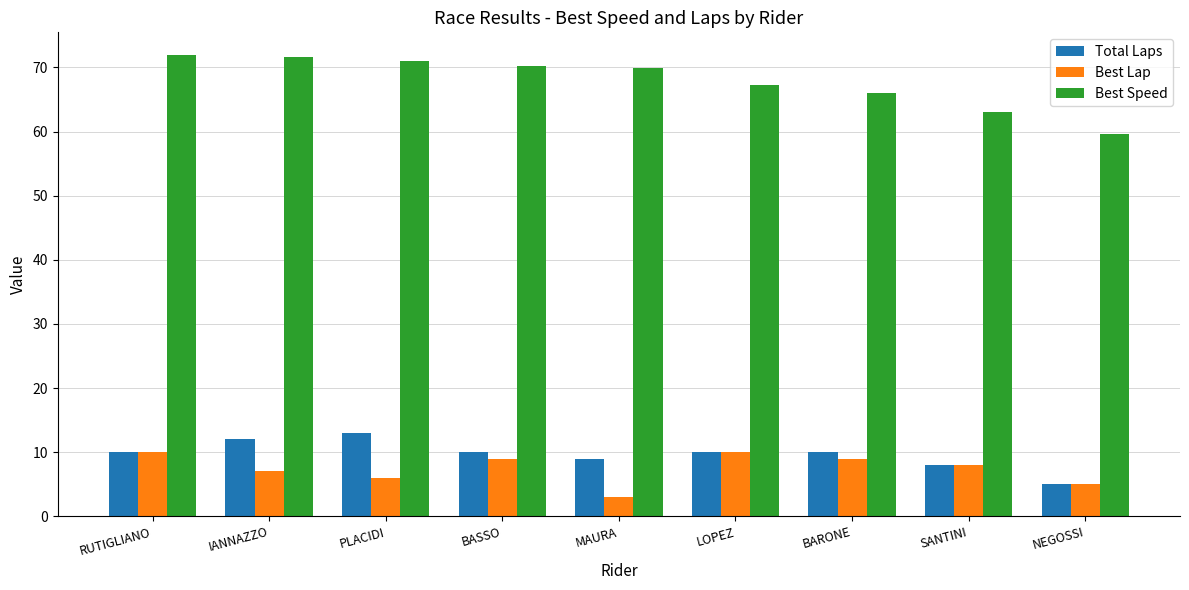

Read the Best Lap value at BARONE.

9.0